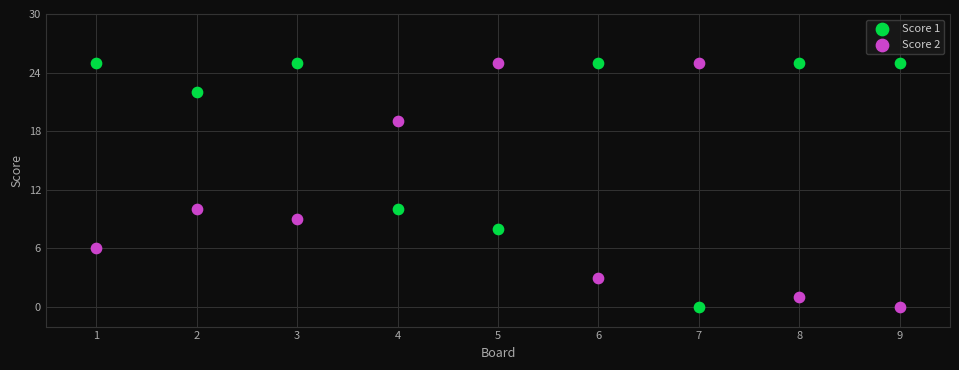

What is the X range (max minus min) for the scatter plot?

8